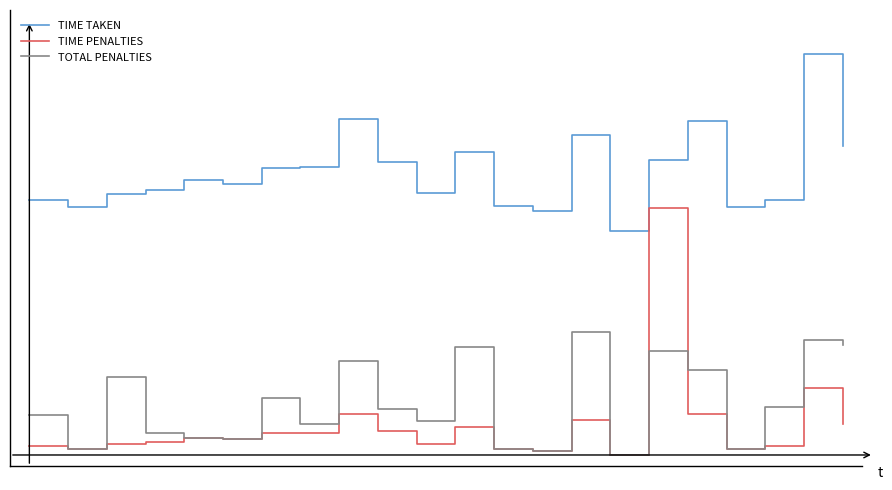

Reading left to right, list all the values displayed in this chart.

TIME TAKEN: 115.5	112.4	118.7	120.2	124.6	123.1	130.5	130.9	152.4	132.8	118.9	137.8	113.0	110.7	145.3	101.5	133.8	151.4	112.7	115.6	182.0	140.1
TIME PENALTIES: 4.0	2.8	5.2	6.0	7.6	7.2	10.0	10.0	18.8	10.8	5.2	12.8	2.8	2.0	16.0	0.0	112.0	18.4	2.8	4.0	30.4	14.0
TOTAL PENALTIES: 18.0	2.8	35.2	10.0	7.6	7.2	26.0	14.0	42.8	20.8	15.2	48.8	2.8	2.0	56.0	0.0	47.2	38.4	2.8	22.0	52.4	50.0